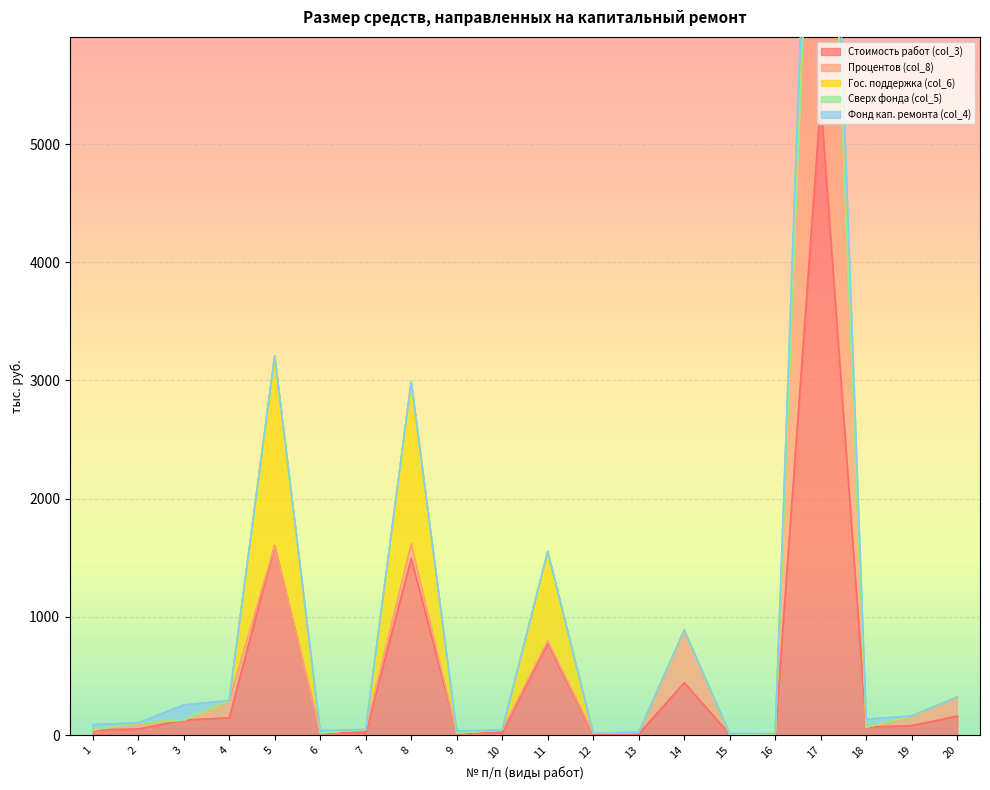

True or false: Фонд кап. ремонта (col_4) has a value of -519.8 at 8.

False